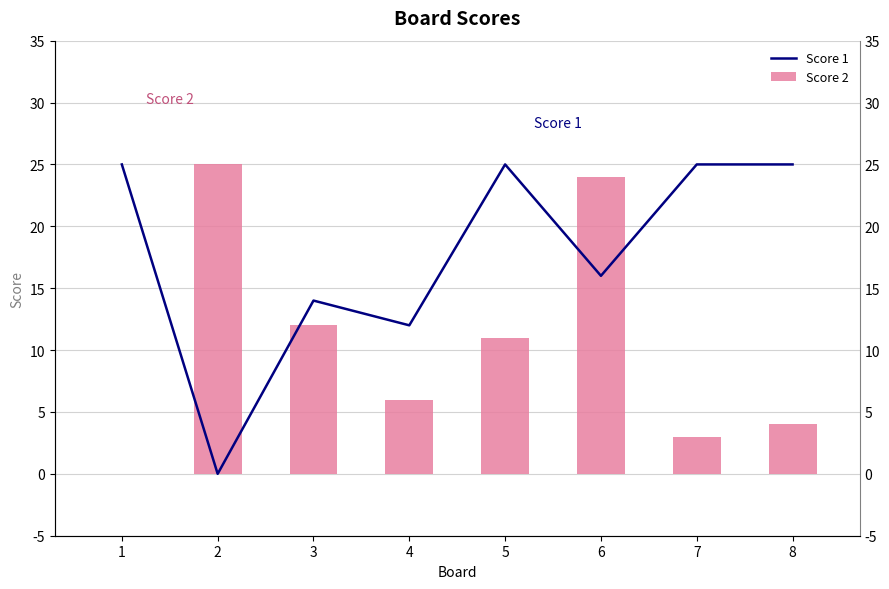

What are all the series names shown in the legend?

Score 1, Score 2